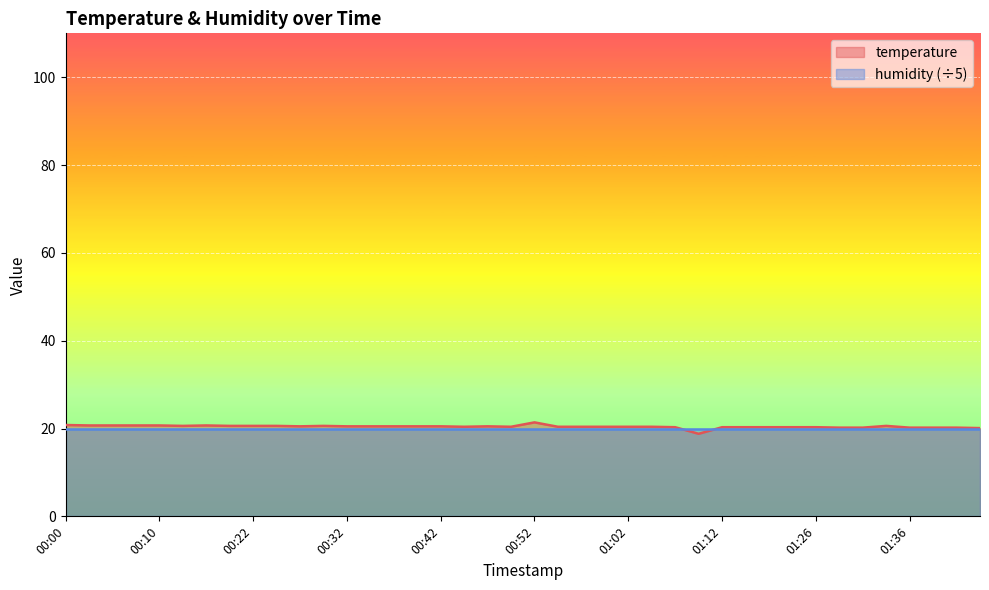

What is the minimum value shown in the chart?

18.8